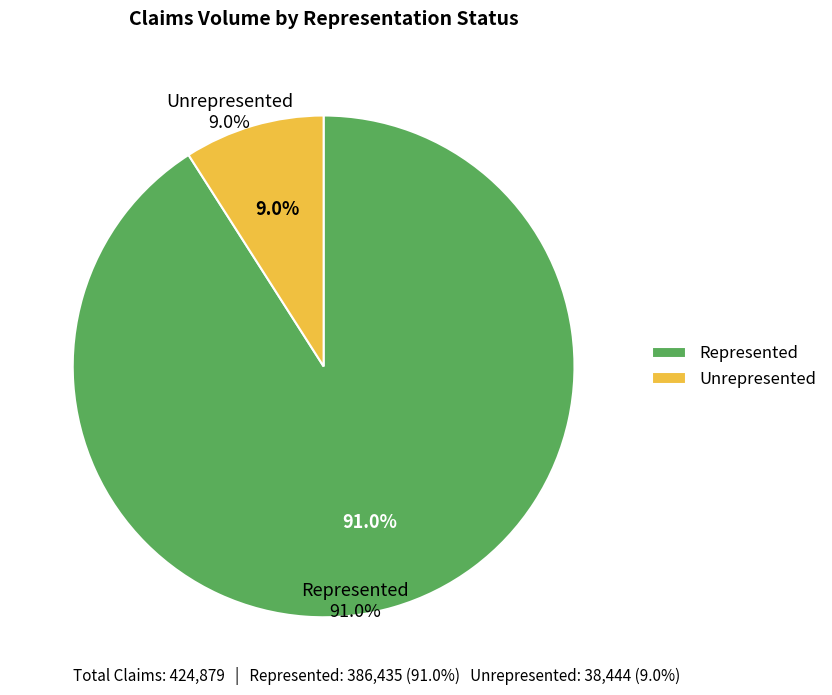

Which slice is the largest?

Represented